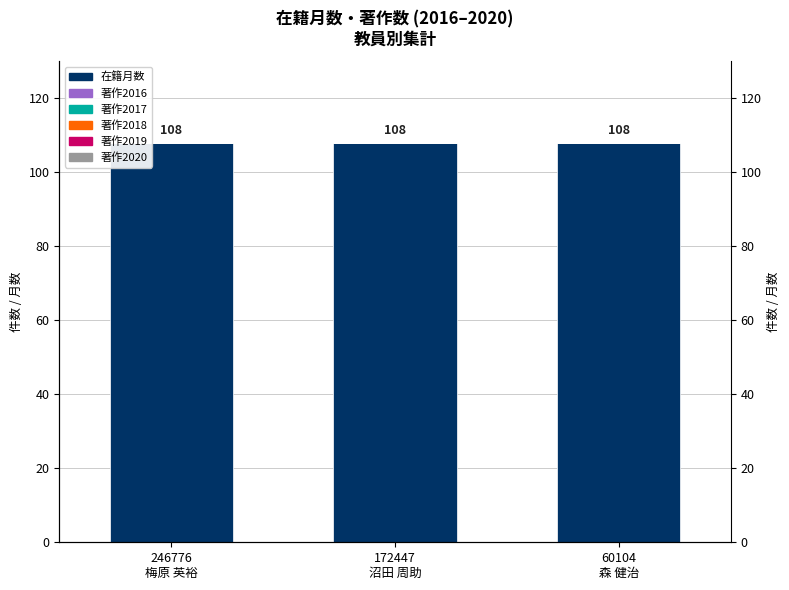

List the labels in order of 著作2020 value, smallest first.

246776
梅原 英裕, 172447
沼田 周助, 60104
森 健治